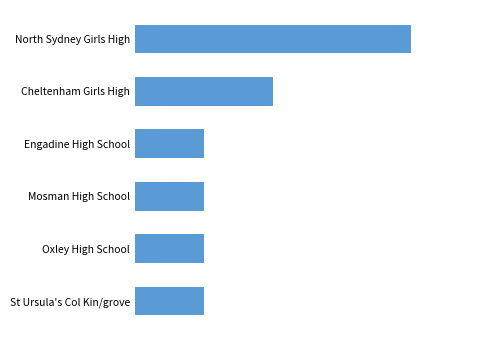

How many categories are shown in the chart?

6